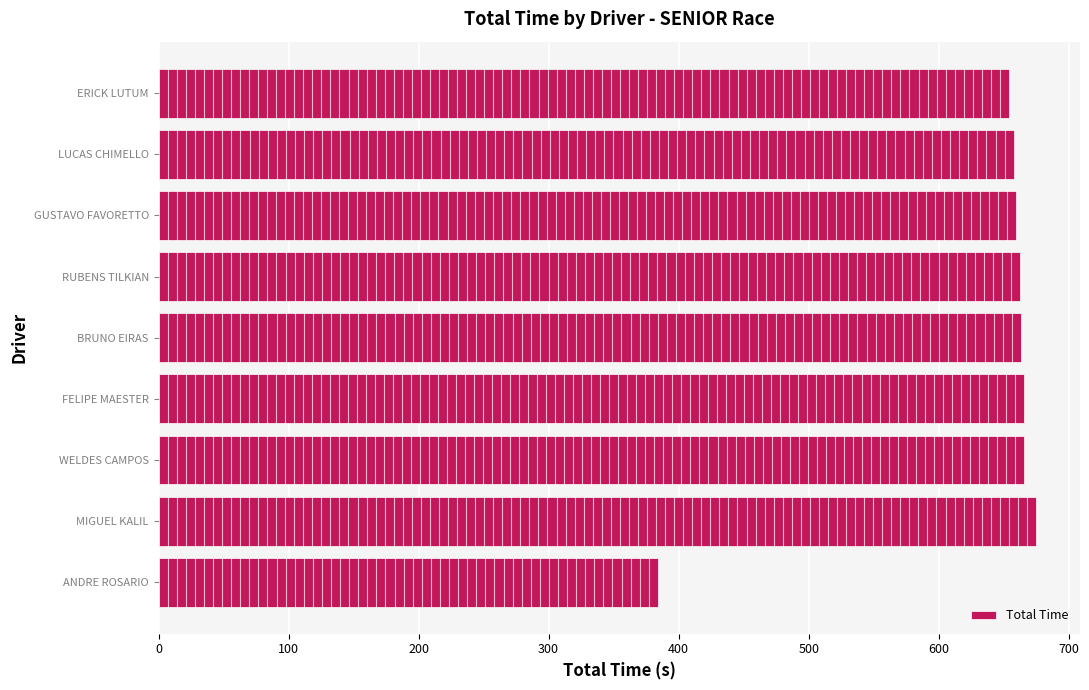

What is the greatest value displayed?

674.8